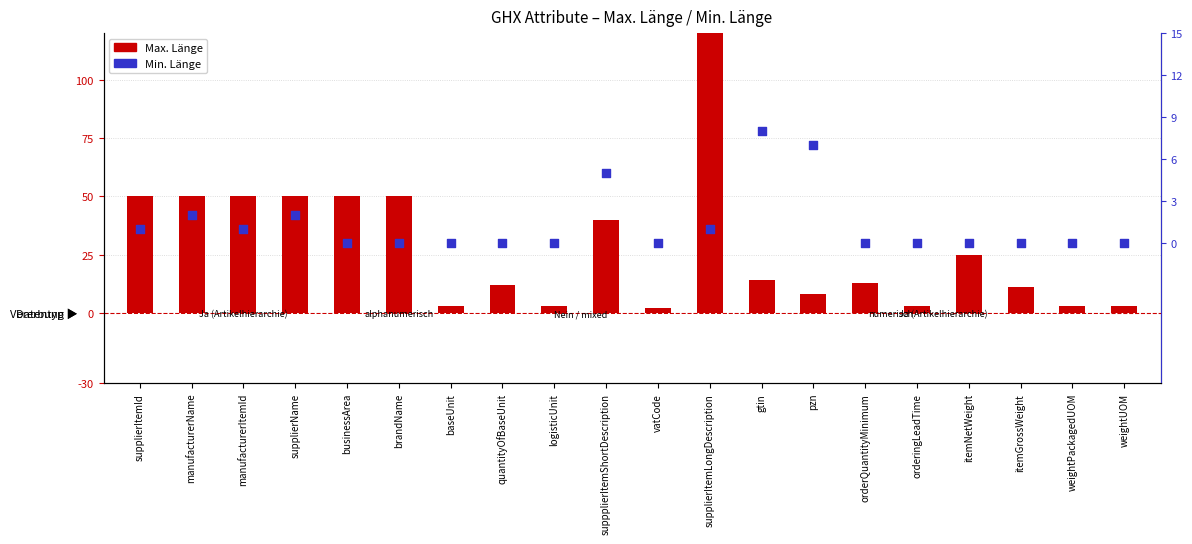

What are all the series names shown in the legend?

Max. Länge, Min. Länge